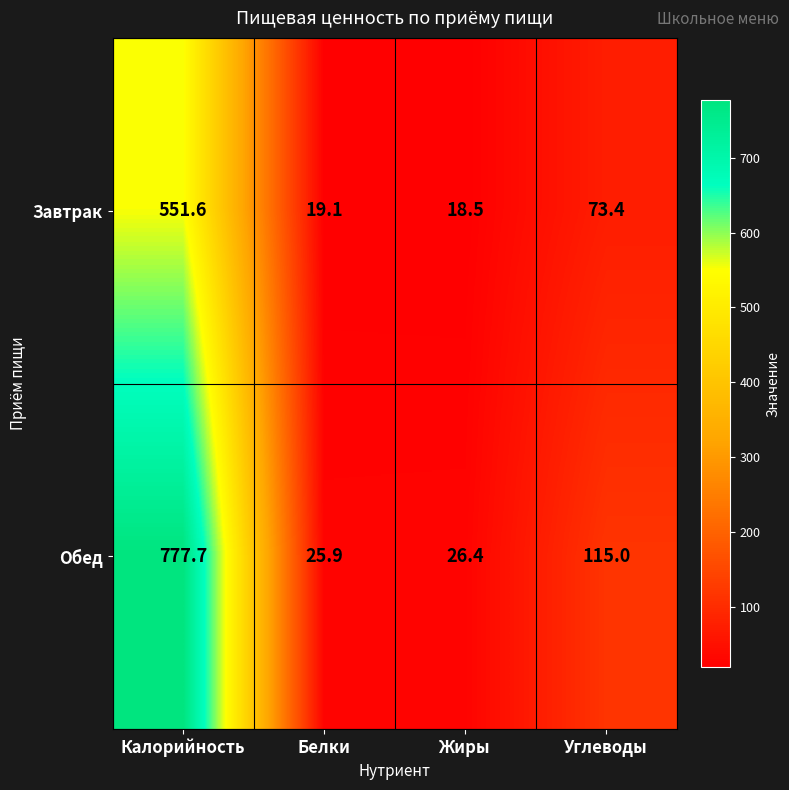

The value of Завтрак at Калорийность is 551.6. True or false?

True